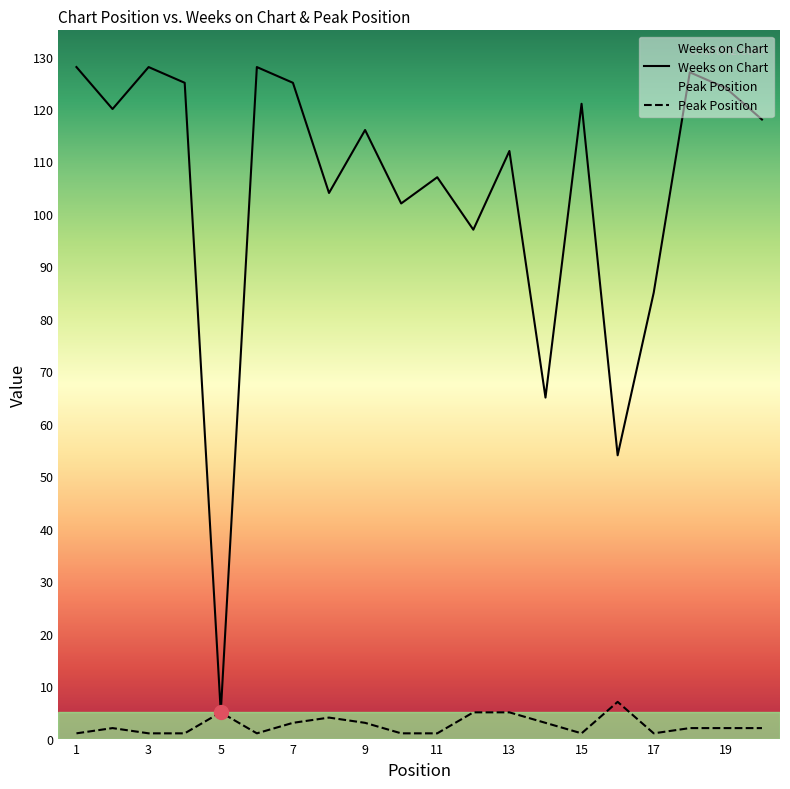

True or false: Peak Position and Weeks on Chart intersect in this chart.

False